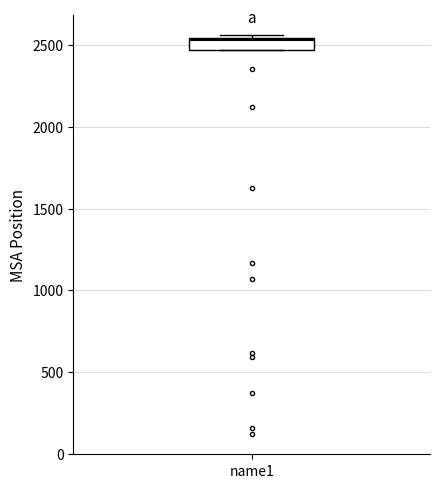

Where is the lower edge of the box for name1 on the y-axis? The values are not printed on the chart, so give them approximately, as read against the axis.

2450